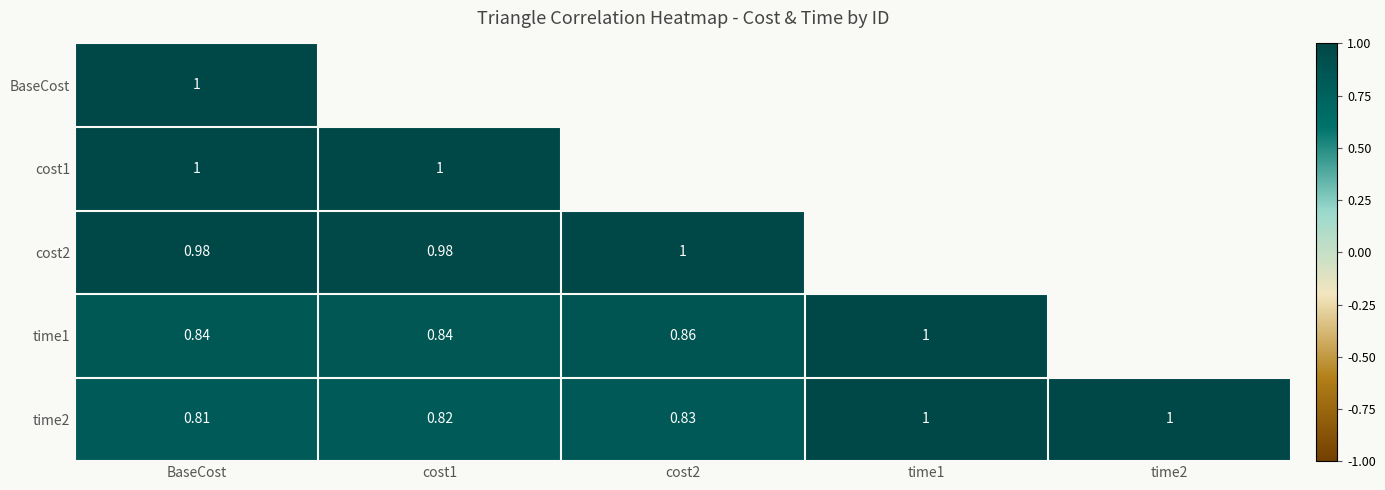

What is the highest value of the time2 series?

1.0